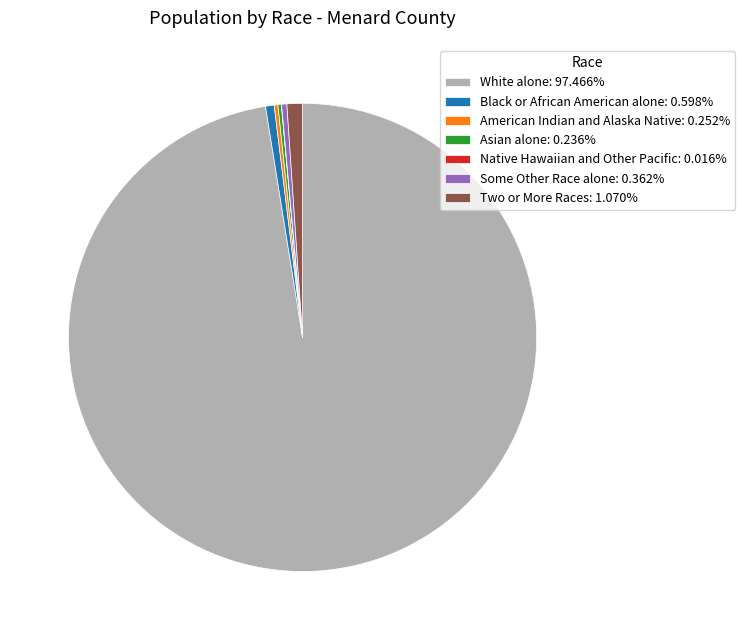

Is there any slice that represents more than half of the pie?

Yes